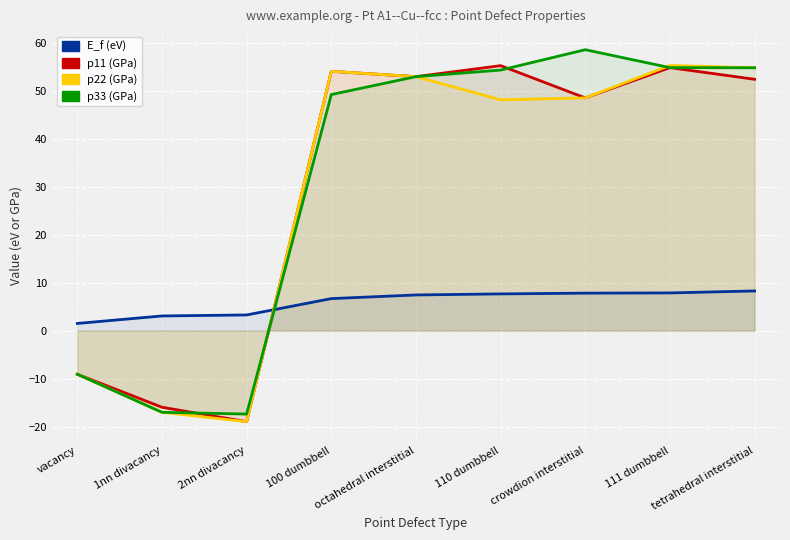

True or false: p11 and p22 cross at least once.

False